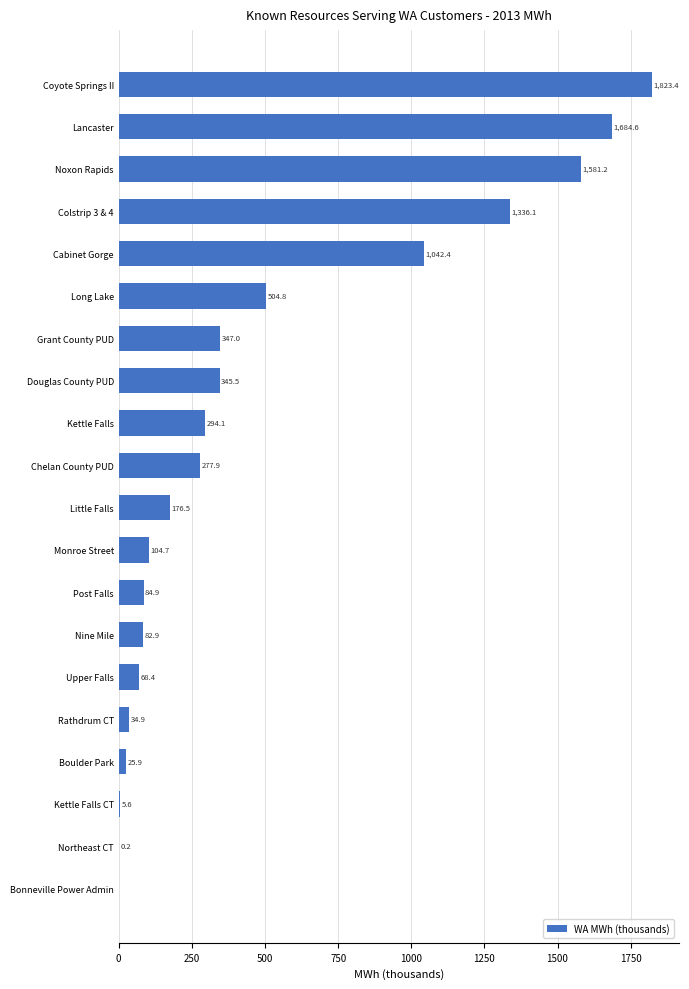

Which category has the highest value across all series?

Coyote Springs II